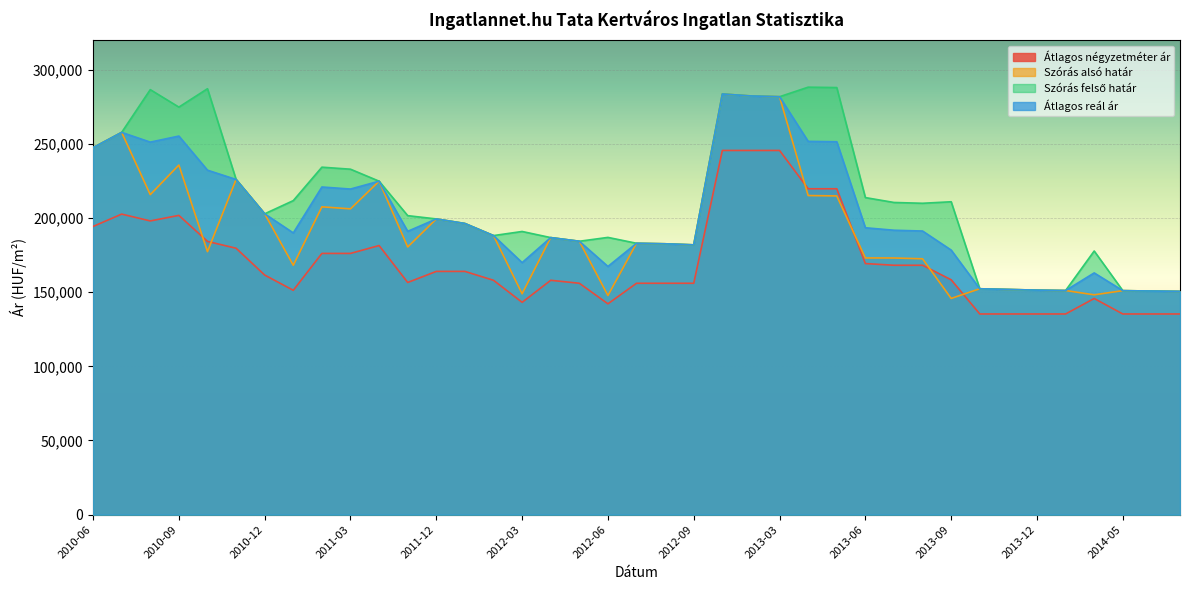

List the series in order of their peak value, highest first.

Szórás felső határ, Szórás alsó határ, Átlagos reál ár, Átlagos négyzetméter ár